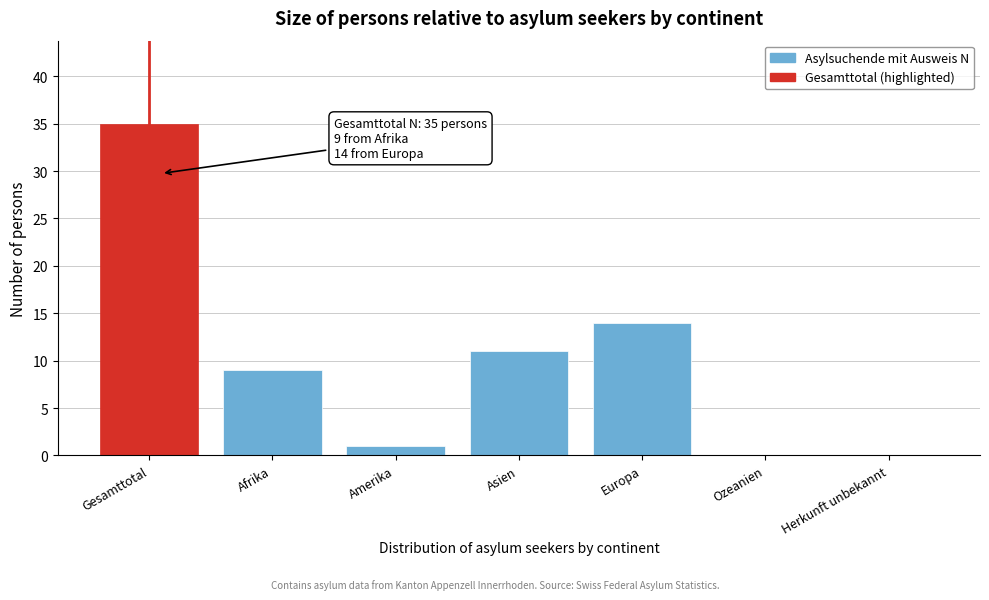

Reading right to left, extract all data points from this chart.

Herkunft unbekannt=0	Ozeanien=0	Europa=14	Asien=11	Amerika=1	Afrika=9	Gesamttotal=35